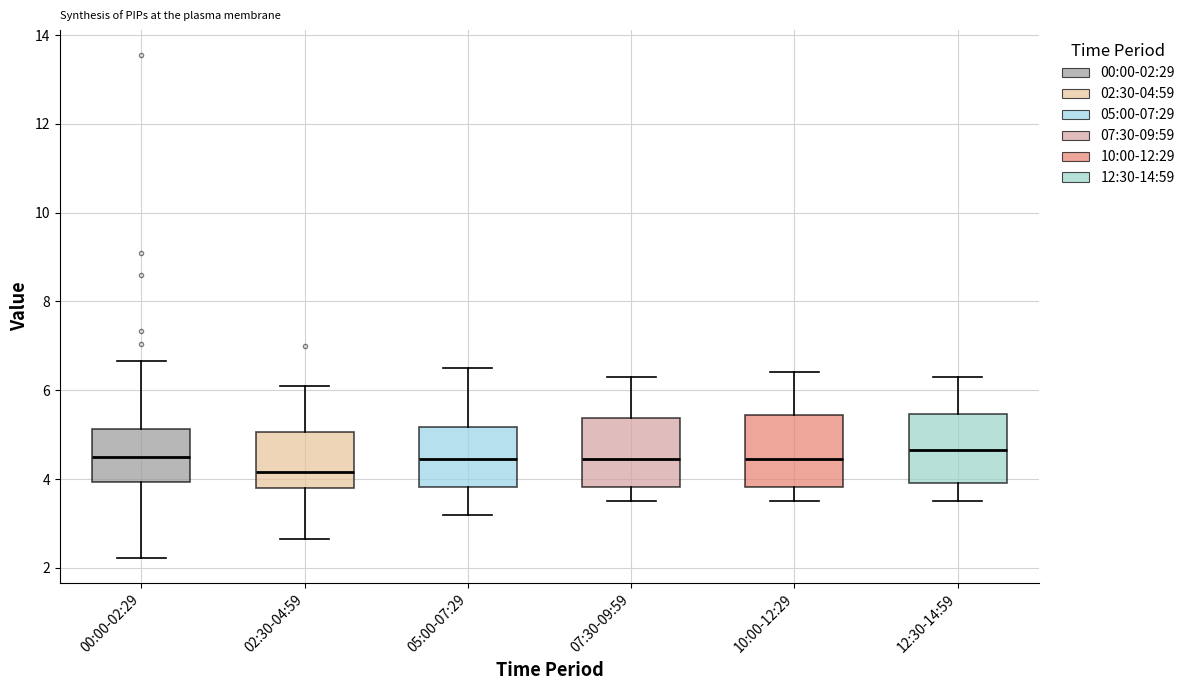

Reading left to right, read every box against the y-axis: the position of its median line, the range the box covers, and the ends of its whiskers. The values are not printed on the chart, so give them approximately, as read against the axis.

00:00-02:29: median 4.6, box 4.0 to 5.2, whiskers 2.2 to 6.6
02:30-04:59: median 4.2, box 3.8 to 5.0, whiskers 2.6 to 6.2
05:00-07:29: median 4.4, box 3.8 to 5.2, whiskers 3.2 to 6.6
07:30-09:59: median 4.4, box 3.8 to 5.4, whiskers 3.6 to 6.4
10:00-12:29: median 4.4, box 3.8 to 5.4, whiskers 3.6 to 6.4
12:30-14:59: median 4.6, box 4.0 to 5.4, whiskers 3.6 to 6.4